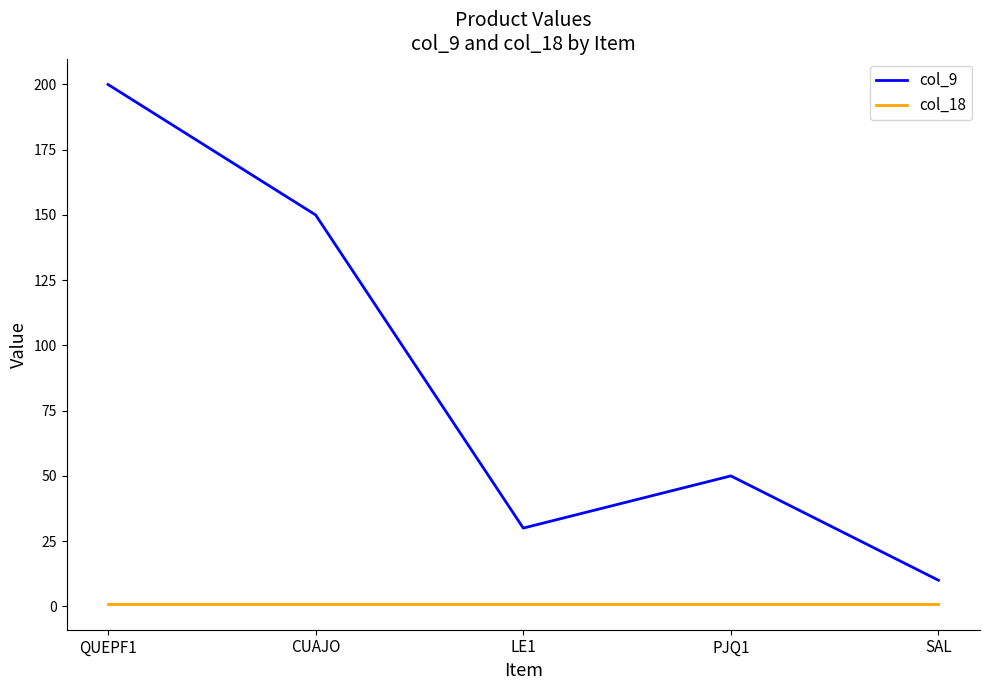

True or false: col_18 has more than 2 points higher than both neighbors.

False